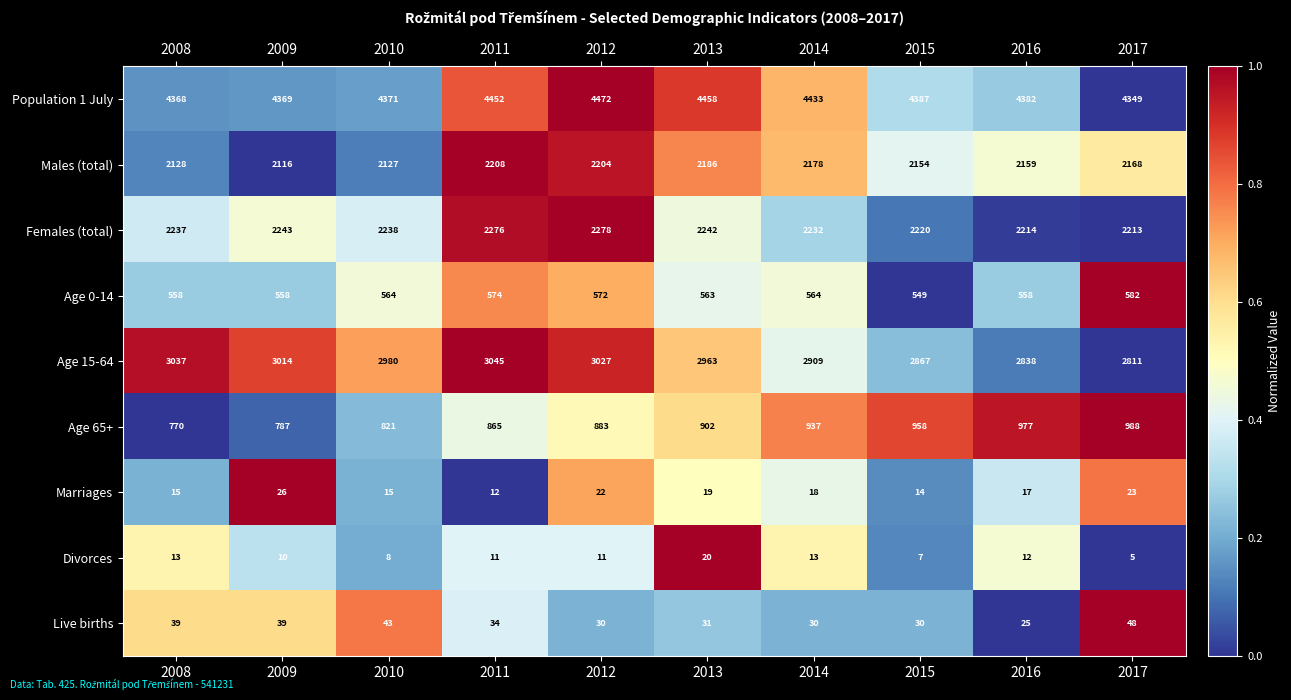

What is the sum of the Males (total) values at 2010 and 2017?

4295